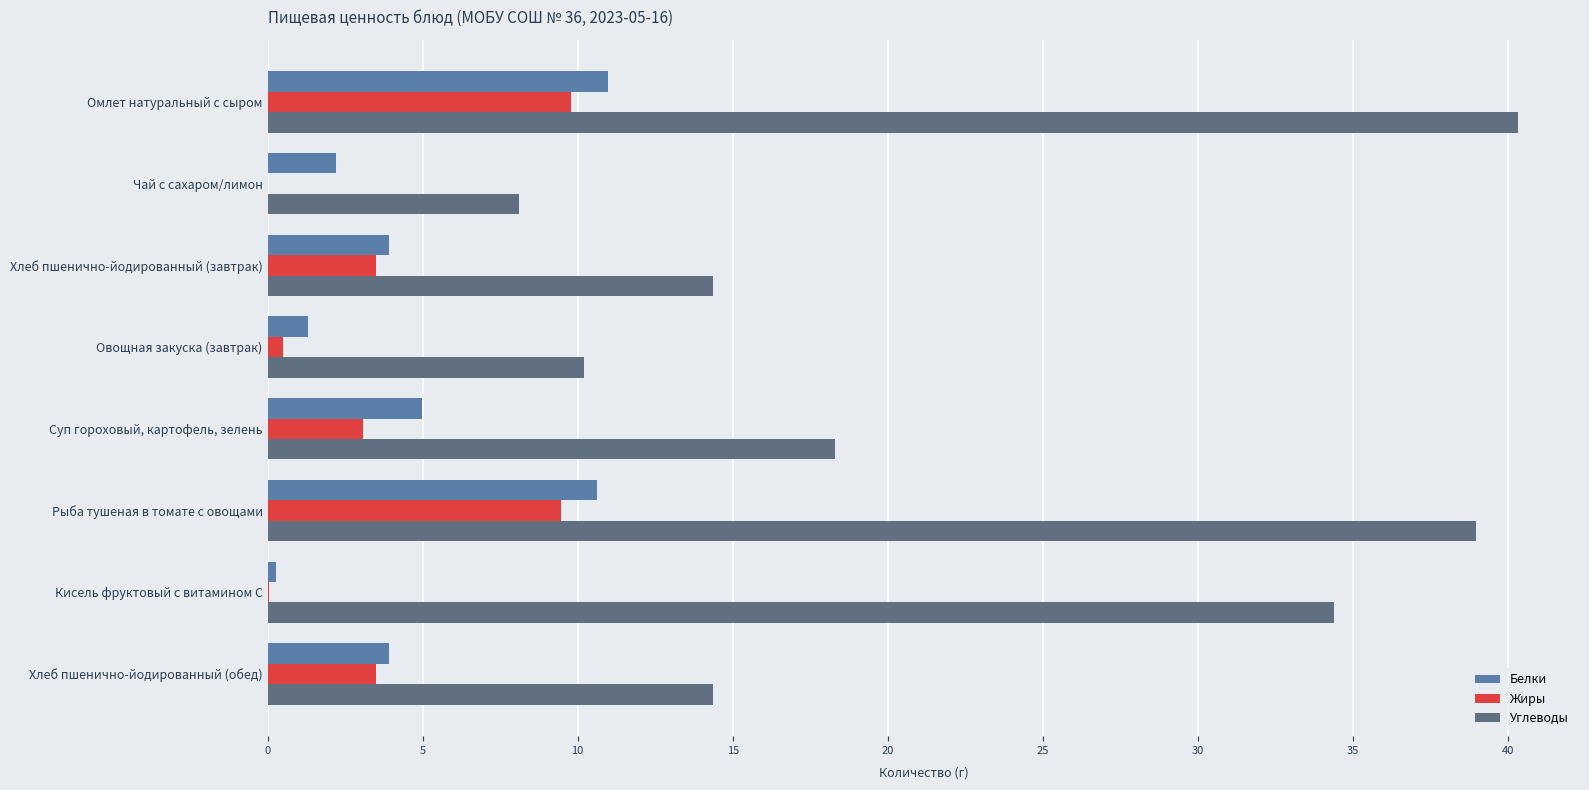

At which label does Углеводы reach its peak?

Омлет натуральный с сыром